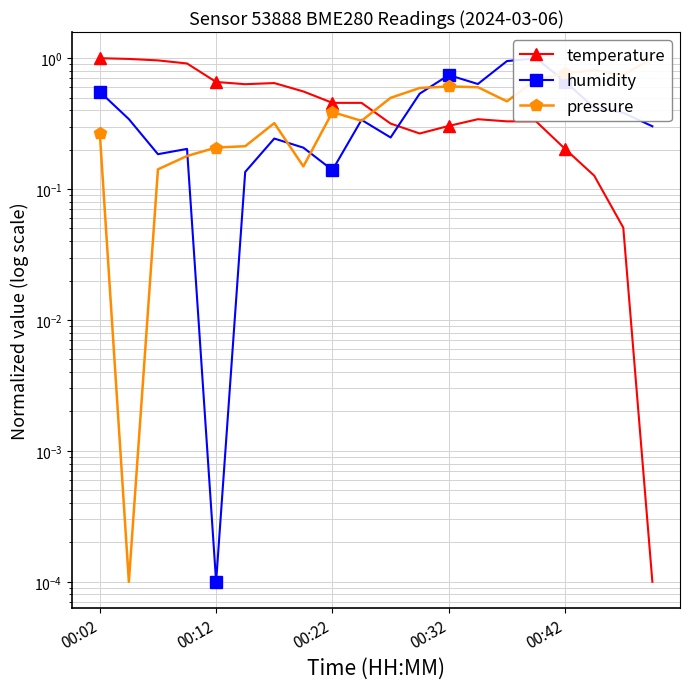

What is the value of the humidity point at the 6th from the left?

0.1